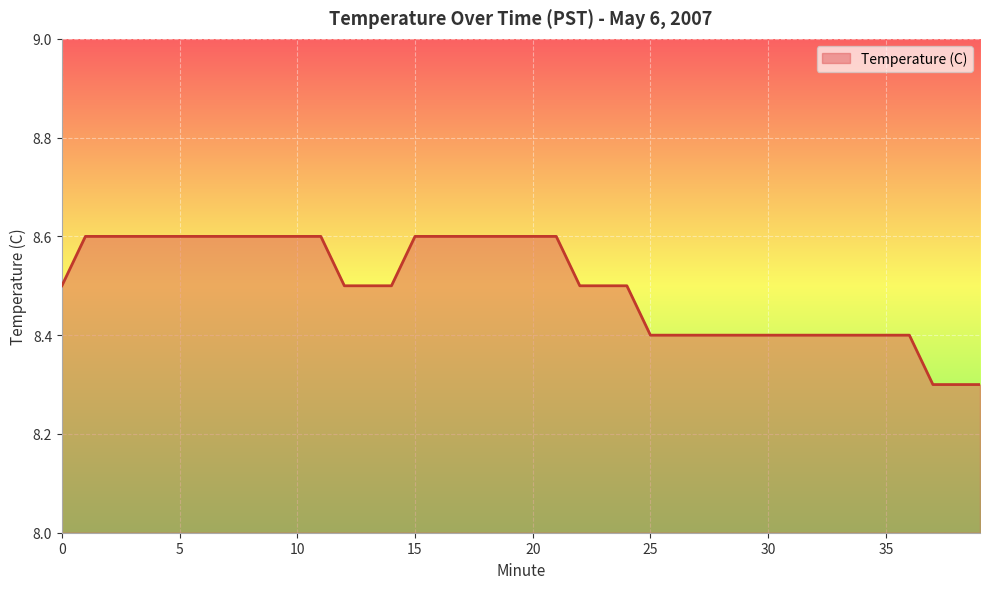

Reading left to right, transcribe all the data shown in this chart.

8.5	8.6	8.6	8.6	8.6	8.6	8.6	8.6	8.6	8.6	8.6	8.6	8.5	8.5	8.5	8.6	8.6	8.6	8.6	8.6	8.6	8.6	8.5	8.5	8.5	8.4	8.4	8.4	8.4	8.4	8.4	8.4	8.4	8.4	8.4	8.4	8.4	8.3	8.3	8.3